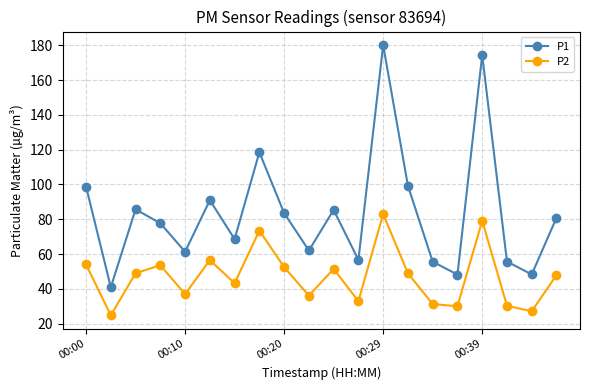

Rank the series by their average value, from highest to lowest.

P1, P2